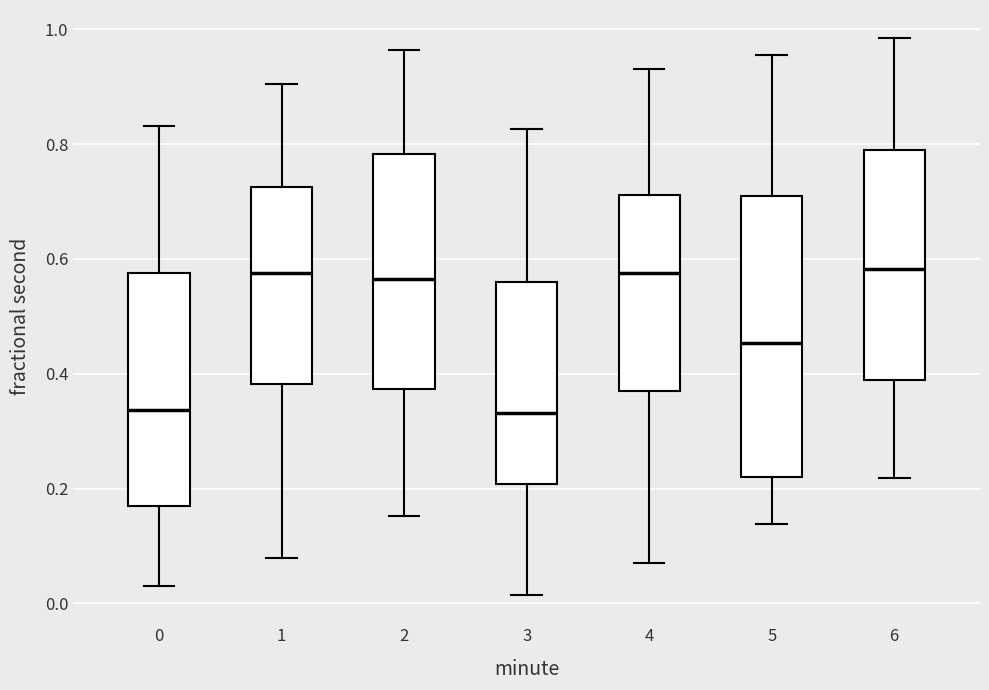

Reading left to right, transcribe this box plot: for each box, give where its median line is, the range the box spans, and where its two whiskers end, as read against the y-axis. The values are not printed on the chart, so give them approximately, as read against the axis.

0: median 0.34, box 0.16 to 0.58, whiskers 0.02 to 0.84
1: median 0.58, box 0.38 to 0.72, whiskers 0.08 to 0.90
2: median 0.56, box 0.38 to 0.78, whiskers 0.16 to 0.96
3: median 0.34, box 0.20 to 0.56, whiskers 0.02 to 0.82
4: median 0.58, box 0.38 to 0.72, whiskers 0.06 to 0.94
5: median 0.46, box 0.22 to 0.70, whiskers 0.14 to 0.96
6: median 0.58, box 0.38 to 0.78, whiskers 0.22 to 0.98